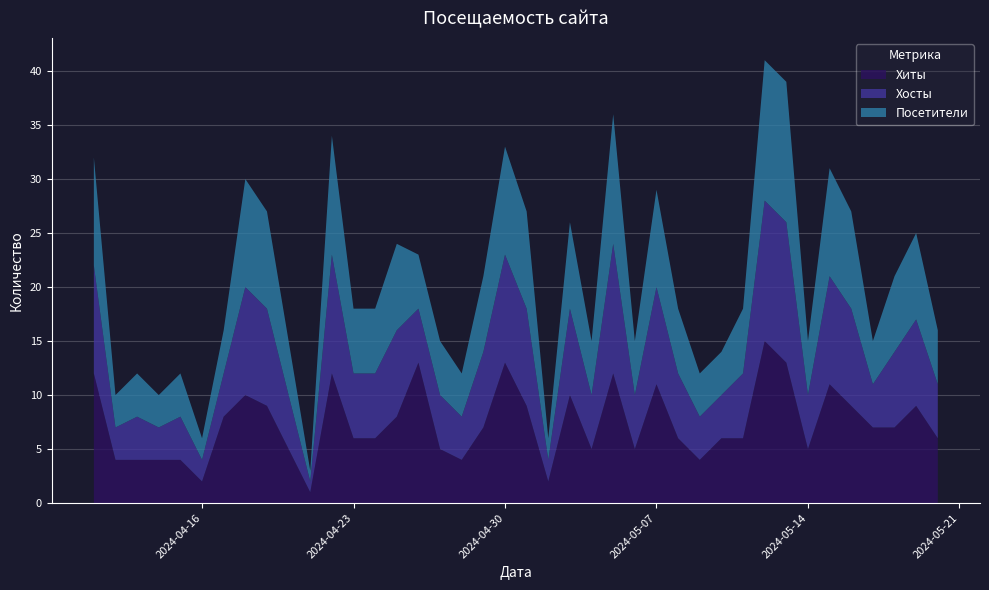

Reading left to right, transcribe all the data shown in this chart.

Хиты: 12	4	4	4	4	2	8	10	9	5	1	12	6	6	8	13	5	4	7	13	9	2	10	5	12	5	11	6	4	6	6	15	13	5	11	9	7	7	9	6
Хосты: 10	3	4	3	4	2	4	10	9	5	1	11	6	6	8	5	5	4	7	10	9	2	8	5	12	5	9	6	4	4	6	13	13	5	10	9	4	7	8	5
Посетители: 10	3	4	3	4	2	4	10	9	5	1	11	6	6	8	5	5	4	7	10	9	2	8	5	12	5	9	6	4	4	6	13	13	5	10	9	4	7	8	5